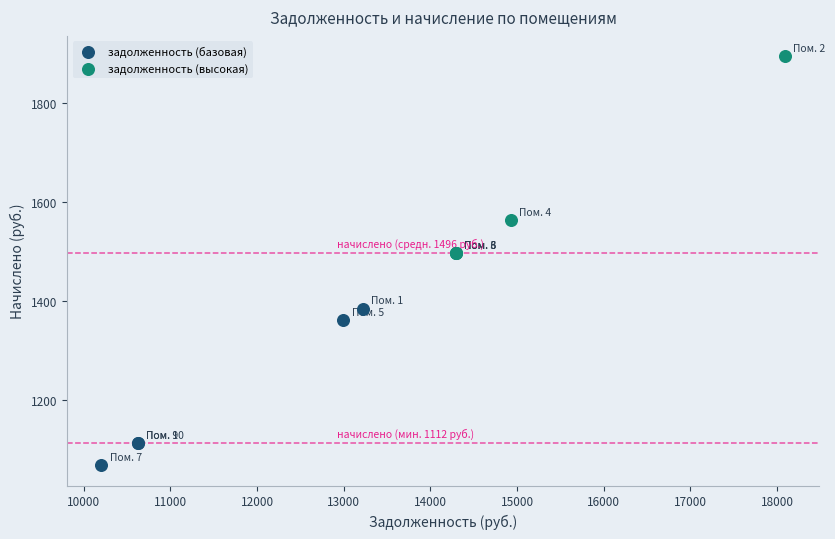

Which series contains the highest Y value?

задолженность (высокая)